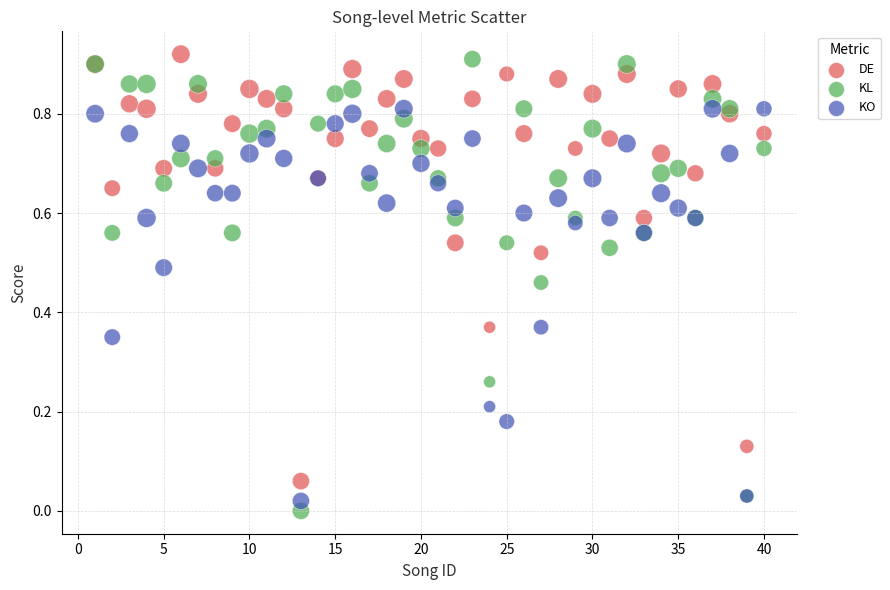

Which series contains the lowest Y value?

KL